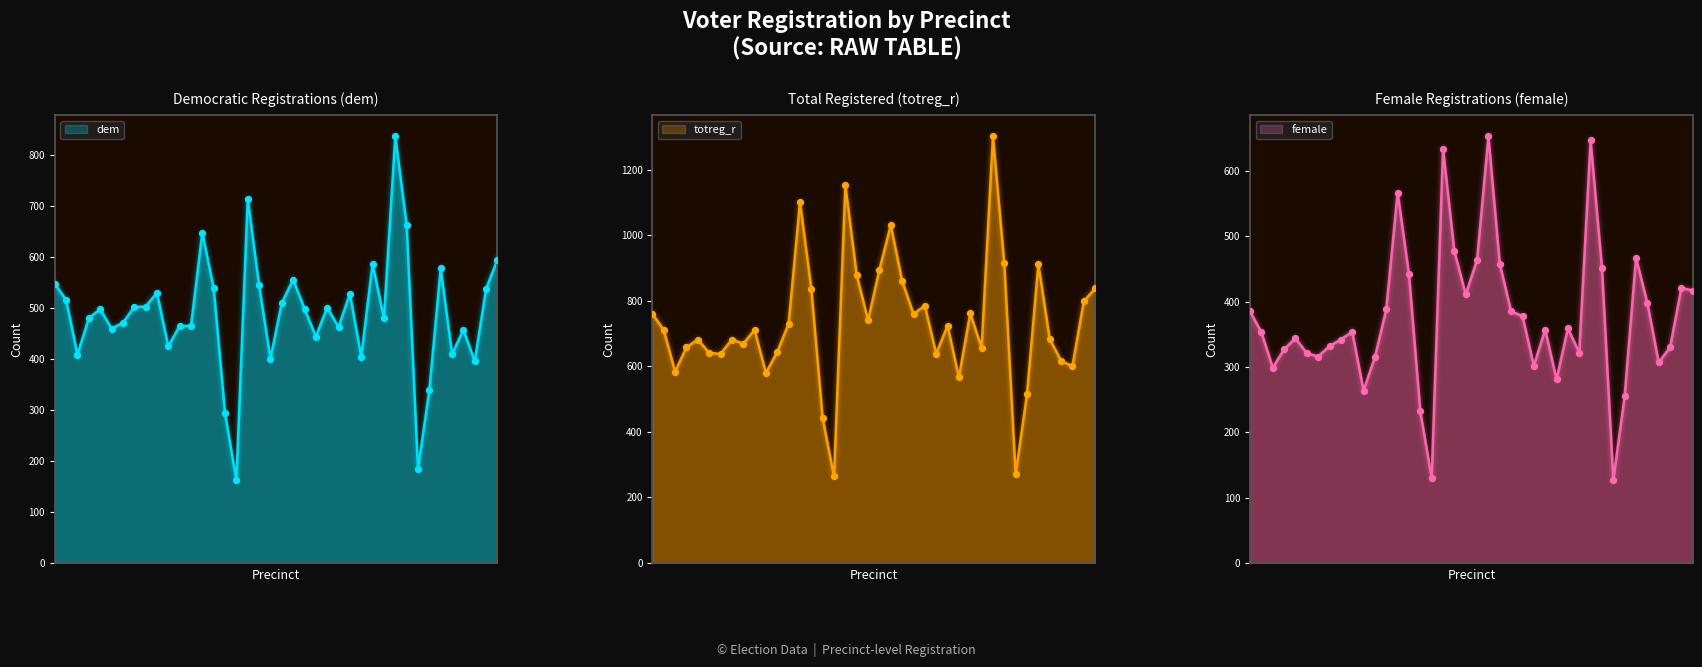

Is the value of female at 201400 greater than the value of dem at 200100?

No